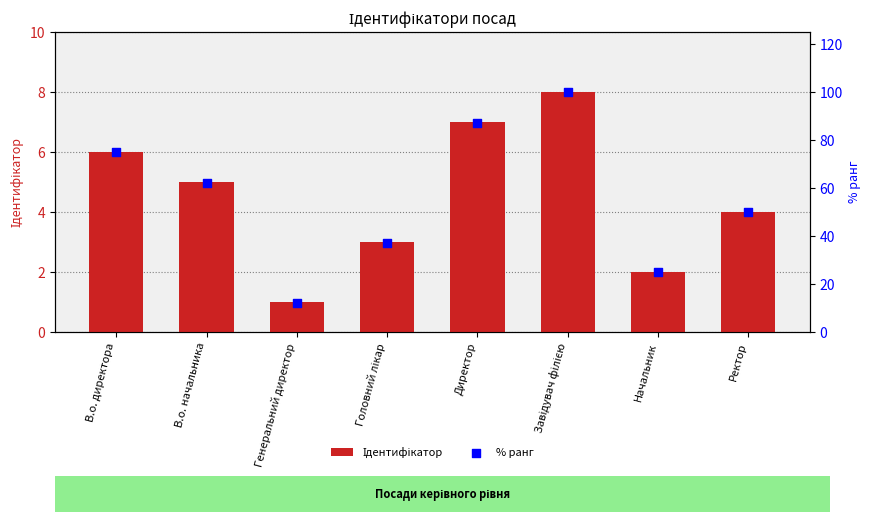

What are all the series names shown in the legend?

Ідентифікатор, % ранг